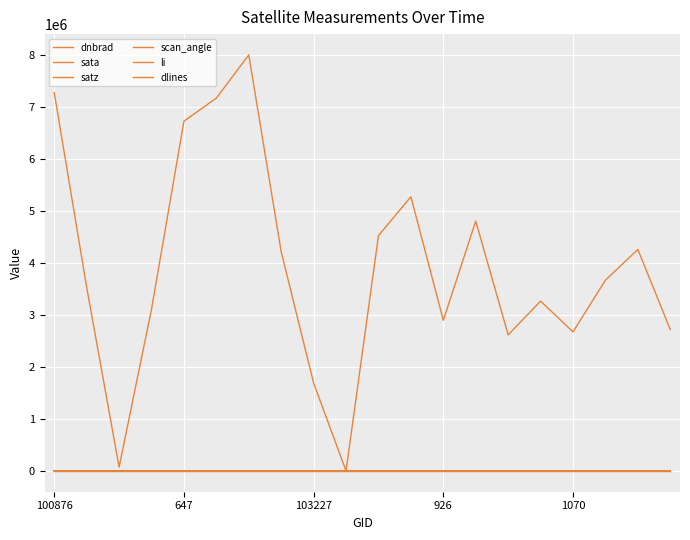

Does the chart display data point markers on the line(s)?

No